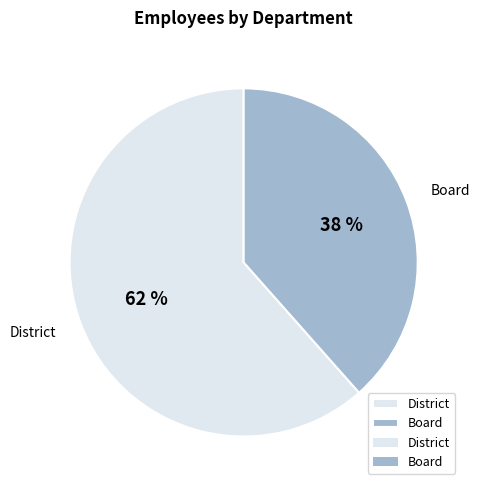

Rank the categories by value from lowest to highest.

Board, District